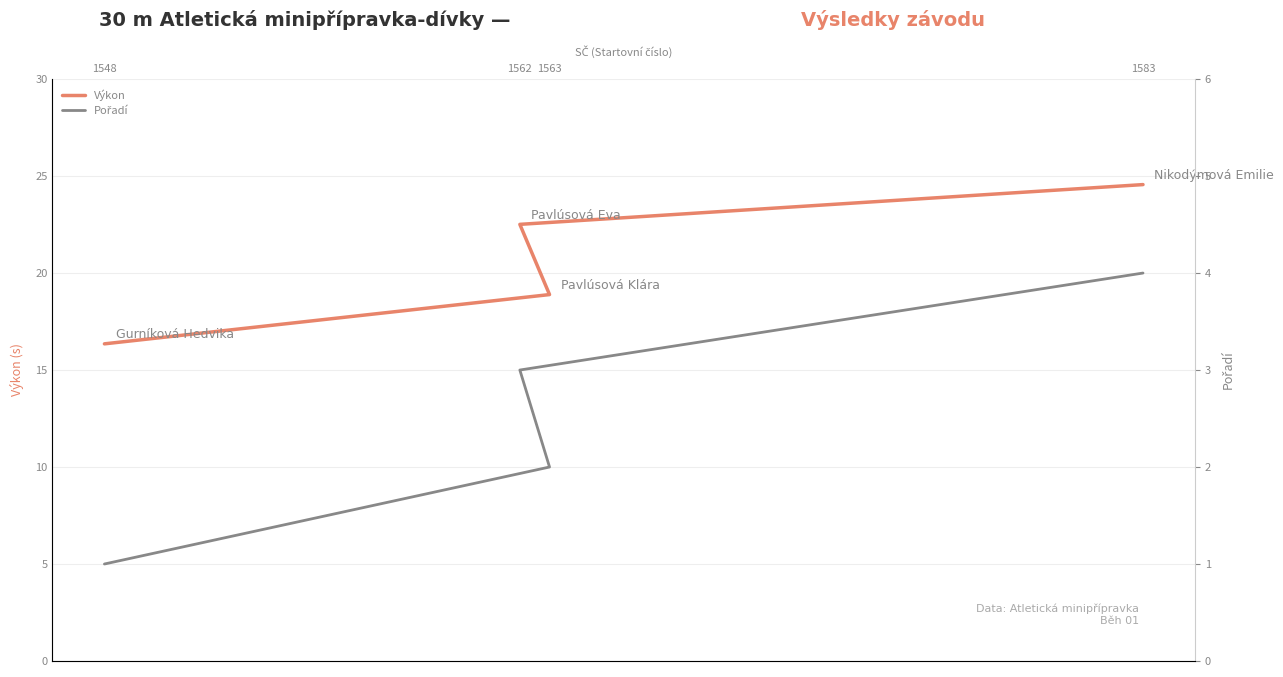

True or false: Výkon and Pořadí cross at least once.

False